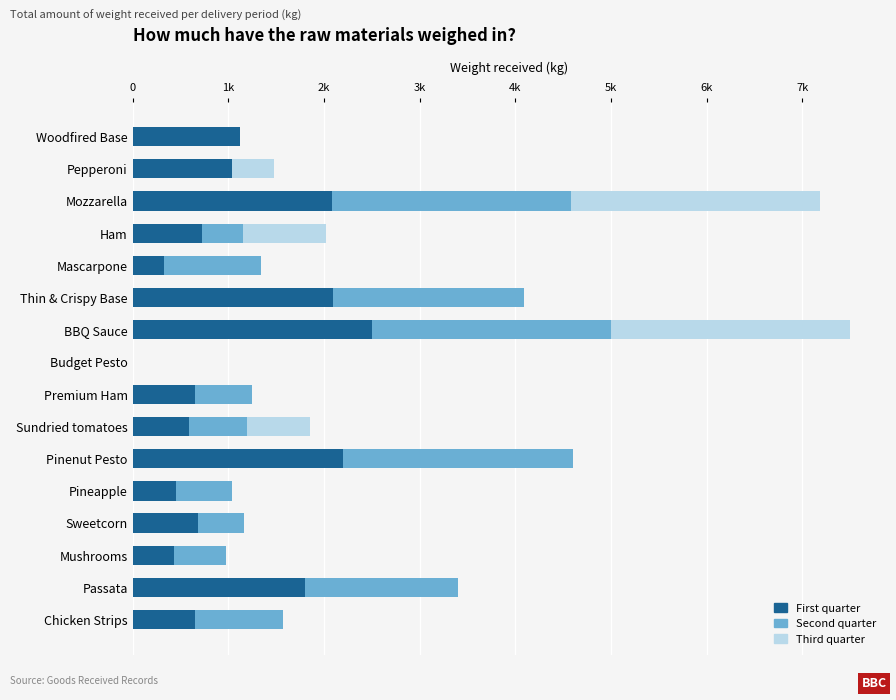

What are all the series names shown in the legend?

First quarter, Second quarter, Third quarter